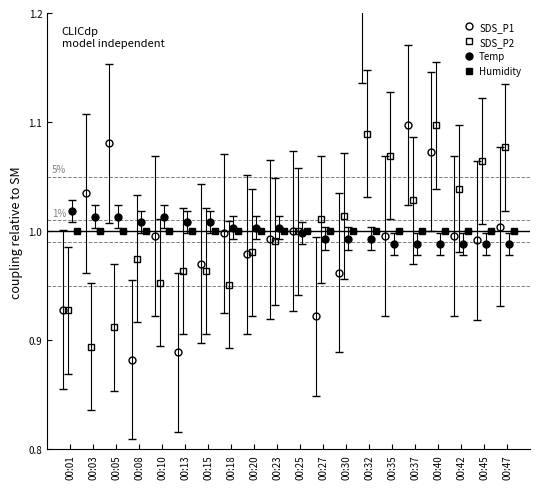

Which series has the largest total across all categories?

Temp